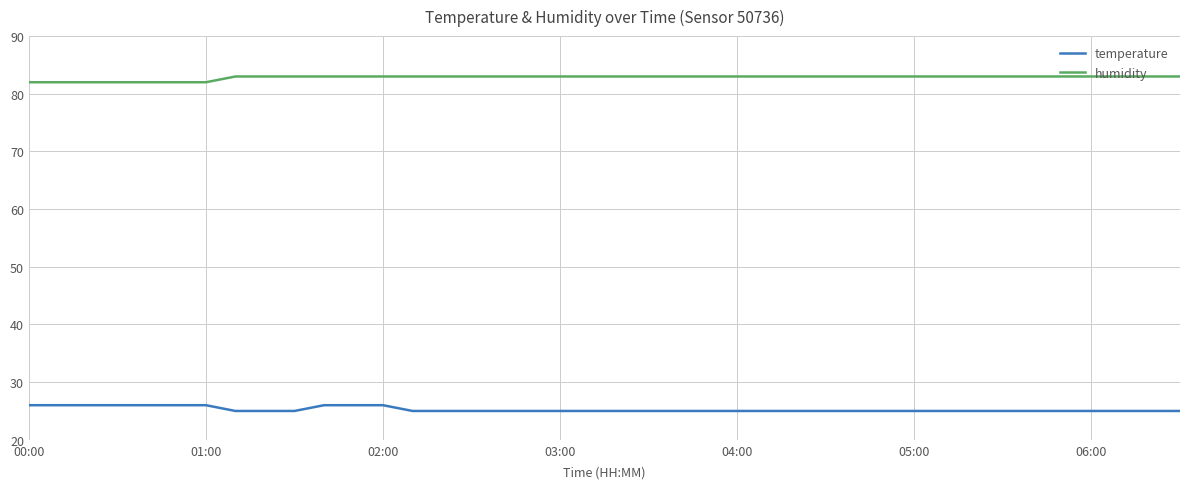

True or false: humidity and temperature cross at least once.

False